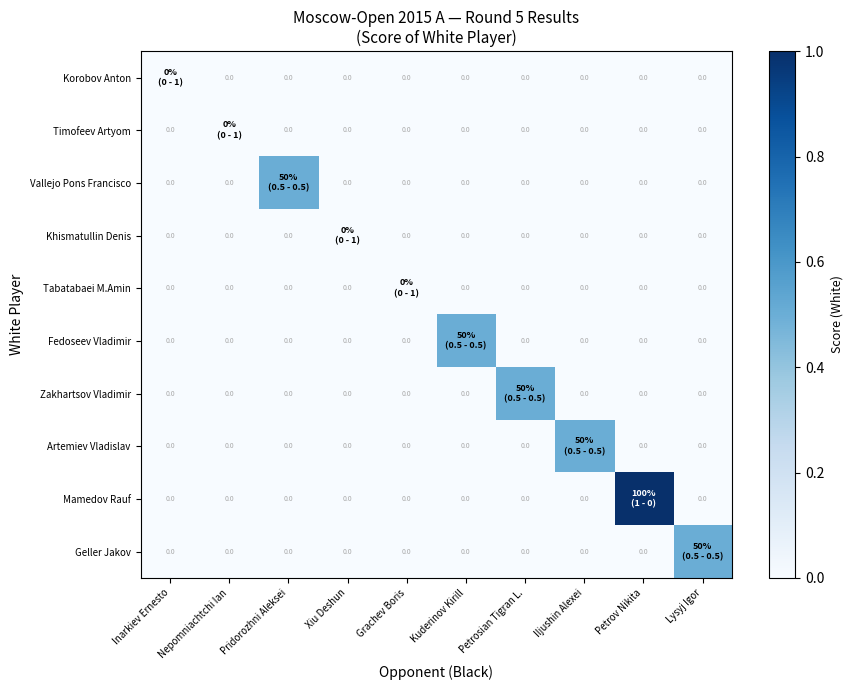

How many series are shown in this chart?

10